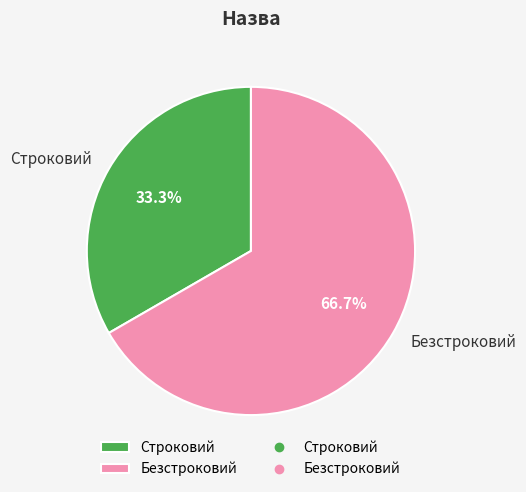

Which has a higher value, Строковий or Безстроковий?

Безстроковий